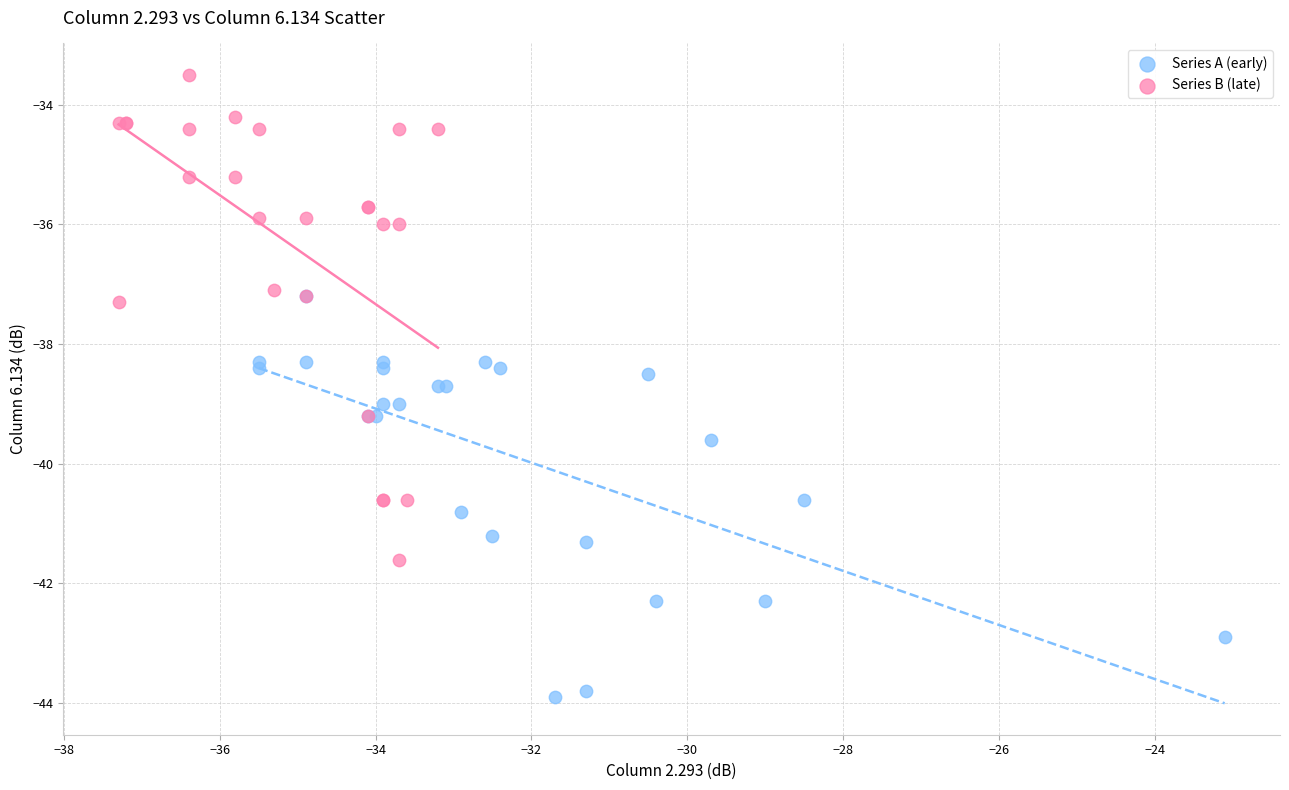

What are all the series names shown in the legend?

Series A (early), Series B (late)